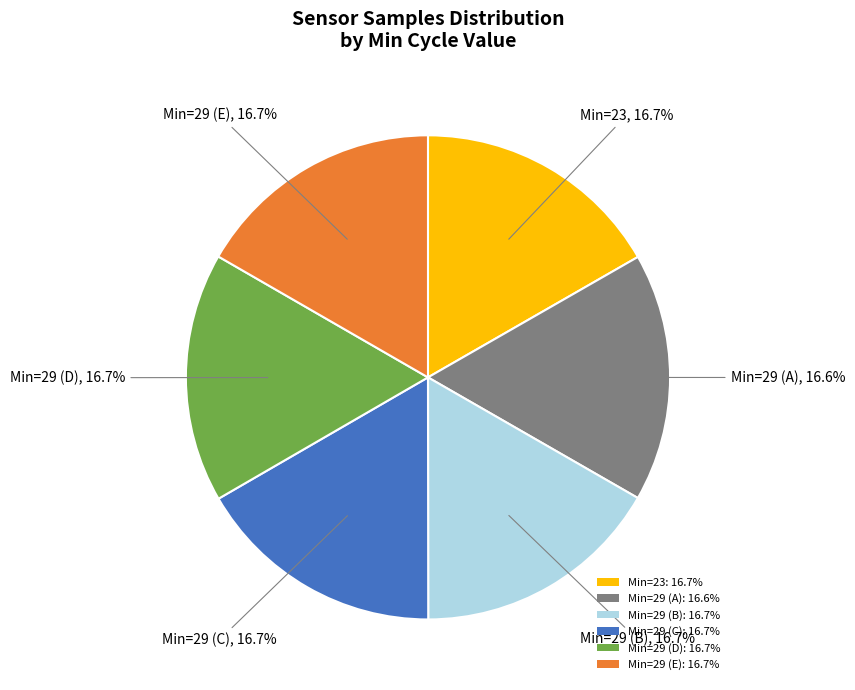

What percentage is NOT represented by Min=29 (D): 16.7%?

83.3%